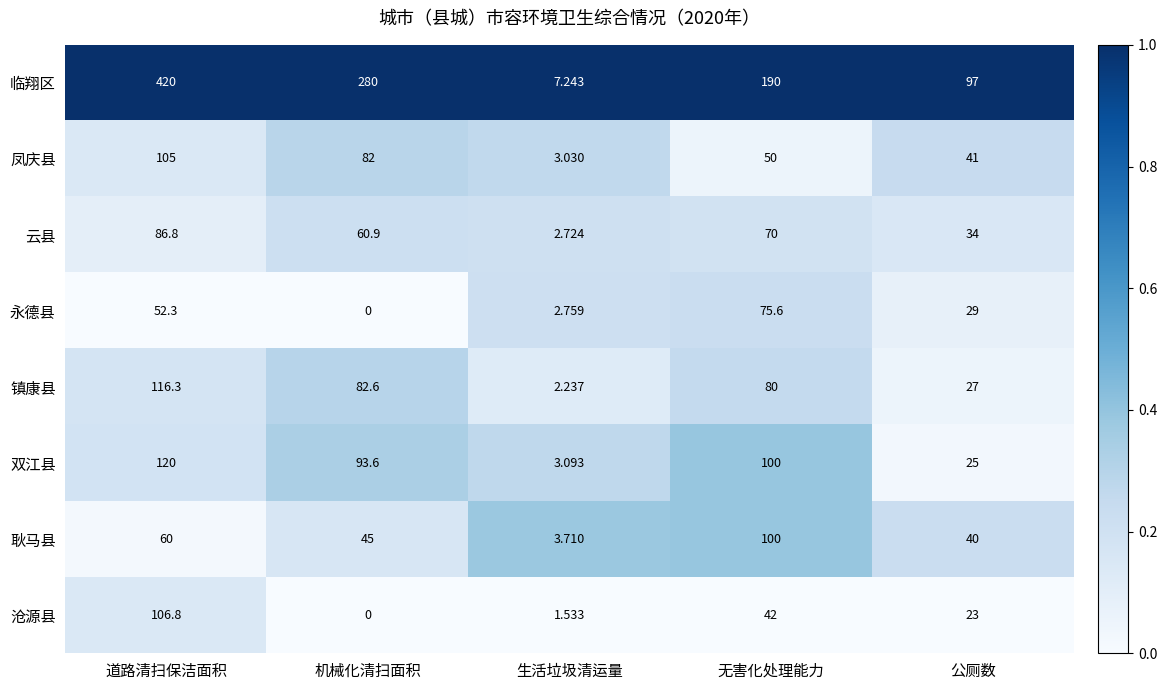

At 公厕数, list the series in order from largest to smallest.

临翔区, 凤庆县, 耿马县, 云县, 永德县, 镇康县, 双江县, 沧源县